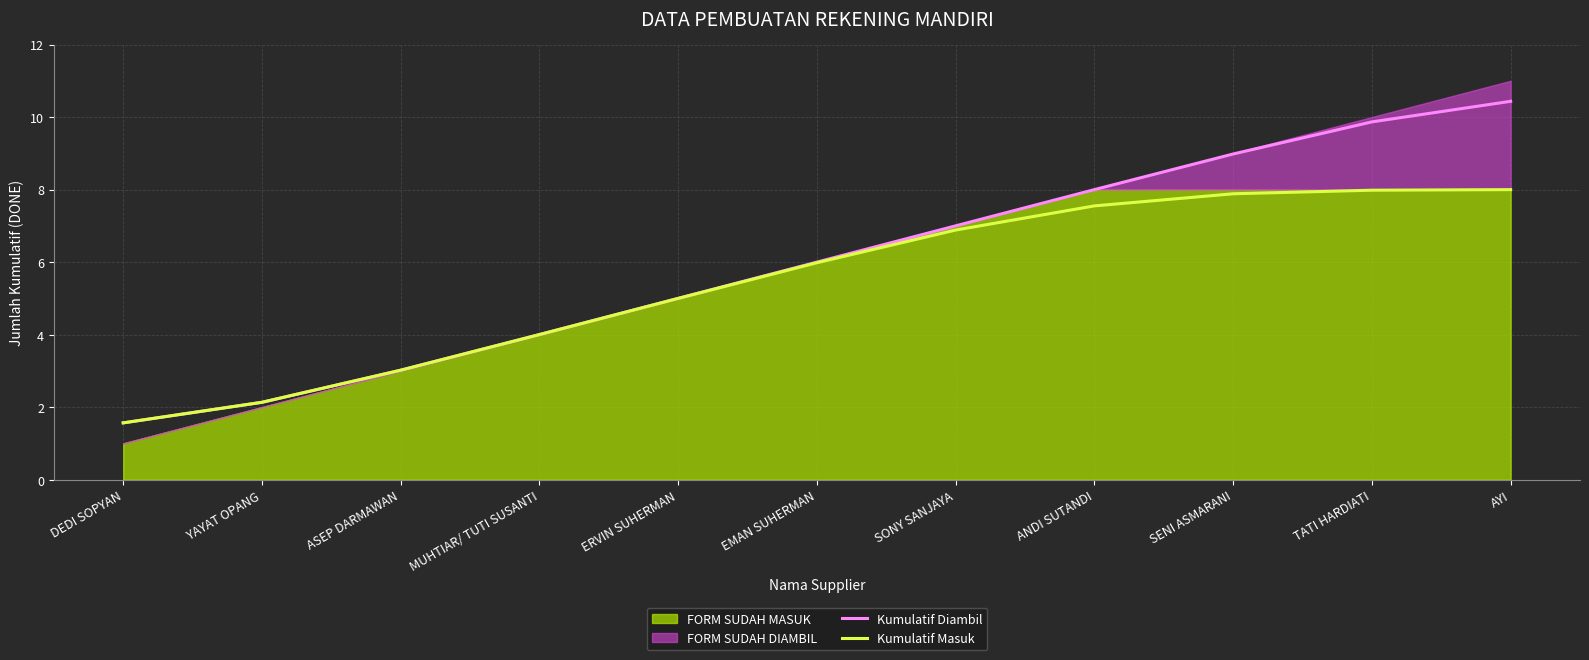

What is the difference between the maximum and minimum values in the Kumulatif Diambil series?

8.9